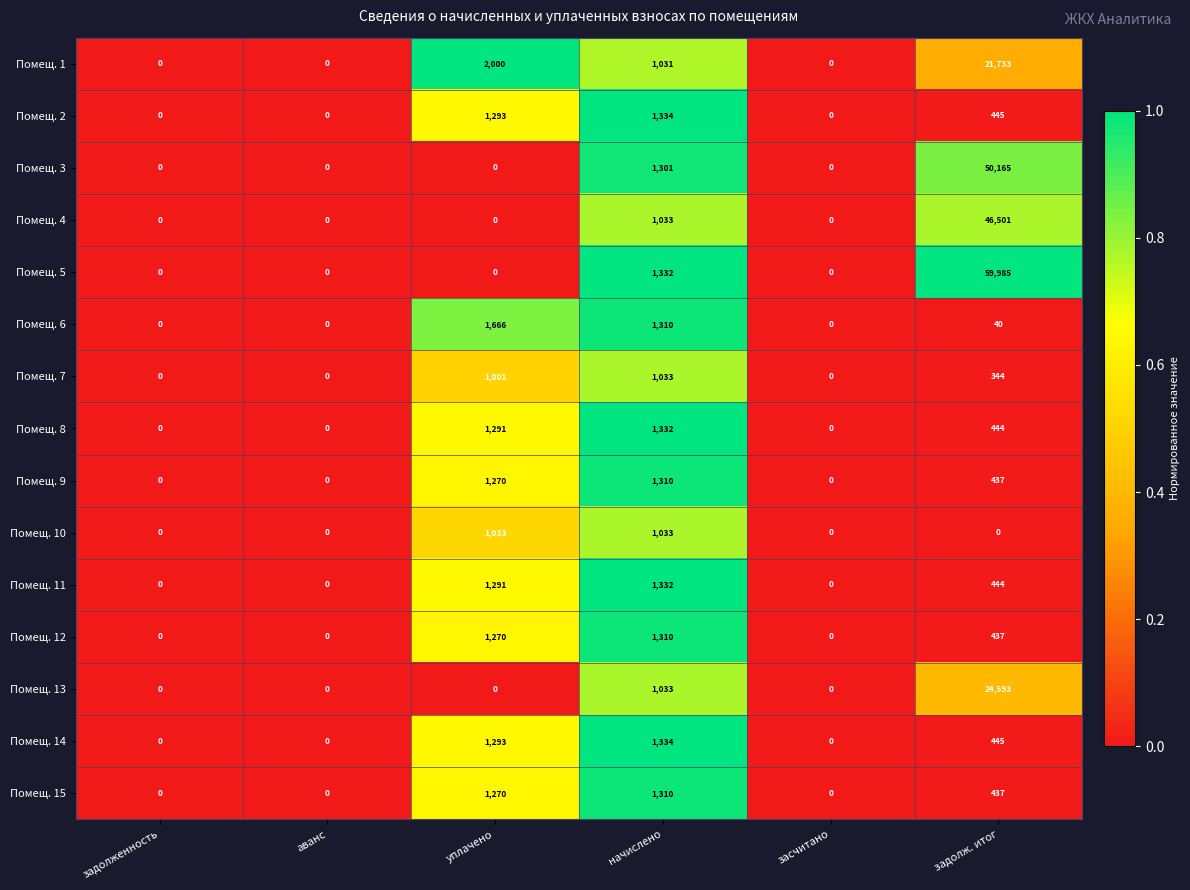

What is the difference between the maximum and minimum values in the Помещ. 1 series?

21733